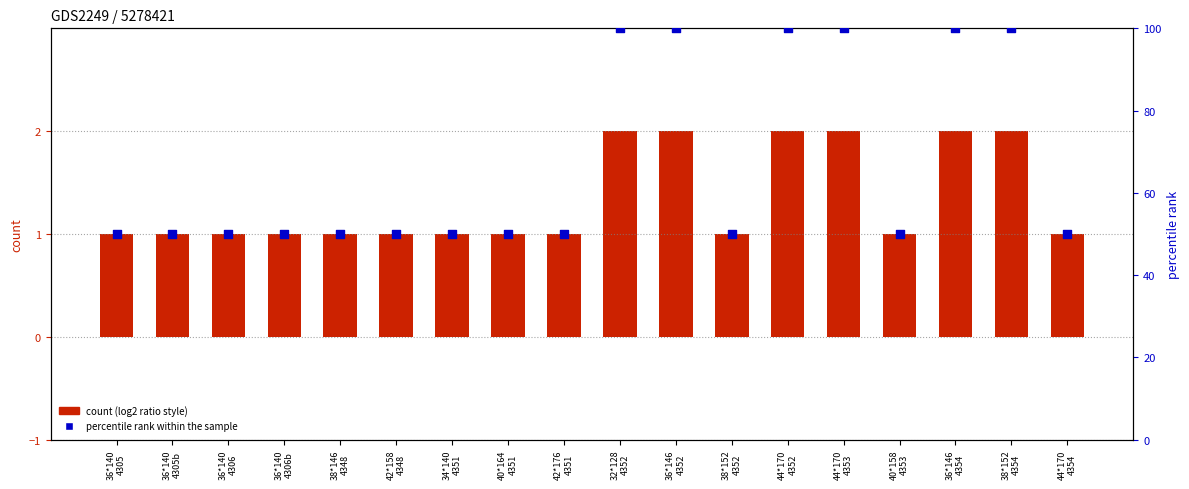

Which series has the largest Y range (max minus min)?

percentile rank within the sample